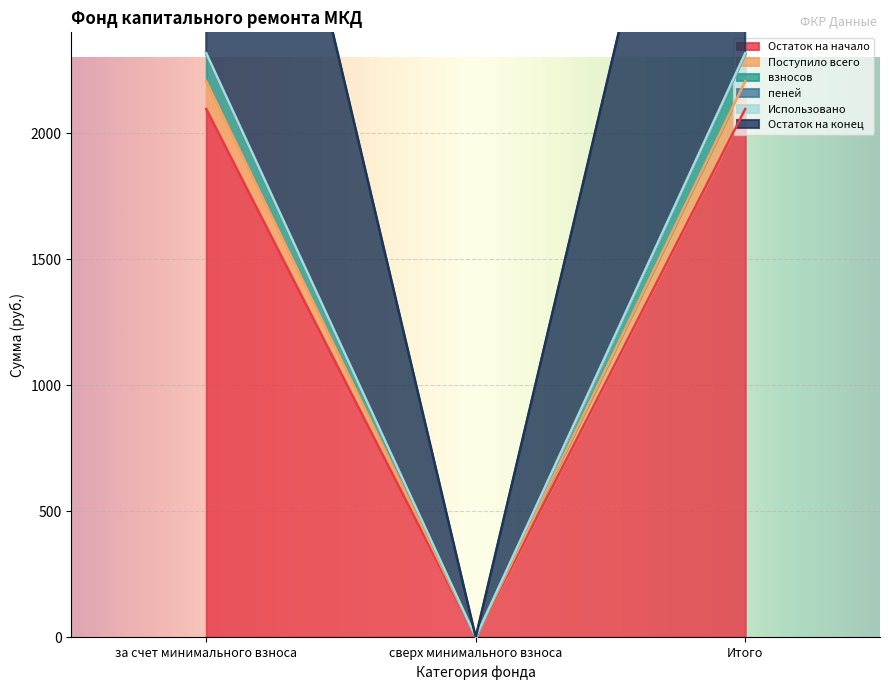

What is the sum of all Остаток на конец values?

4634.0